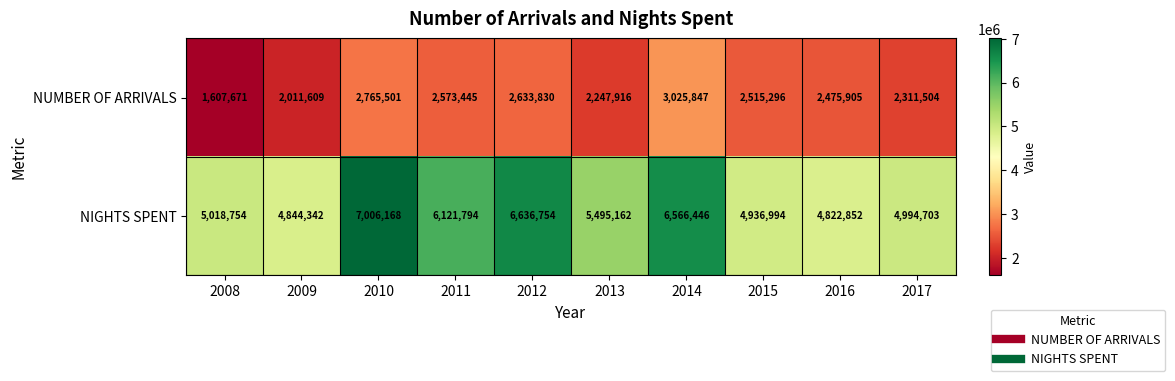

What is the average value of the NUMBER OF ARRIVALS series?

2416852